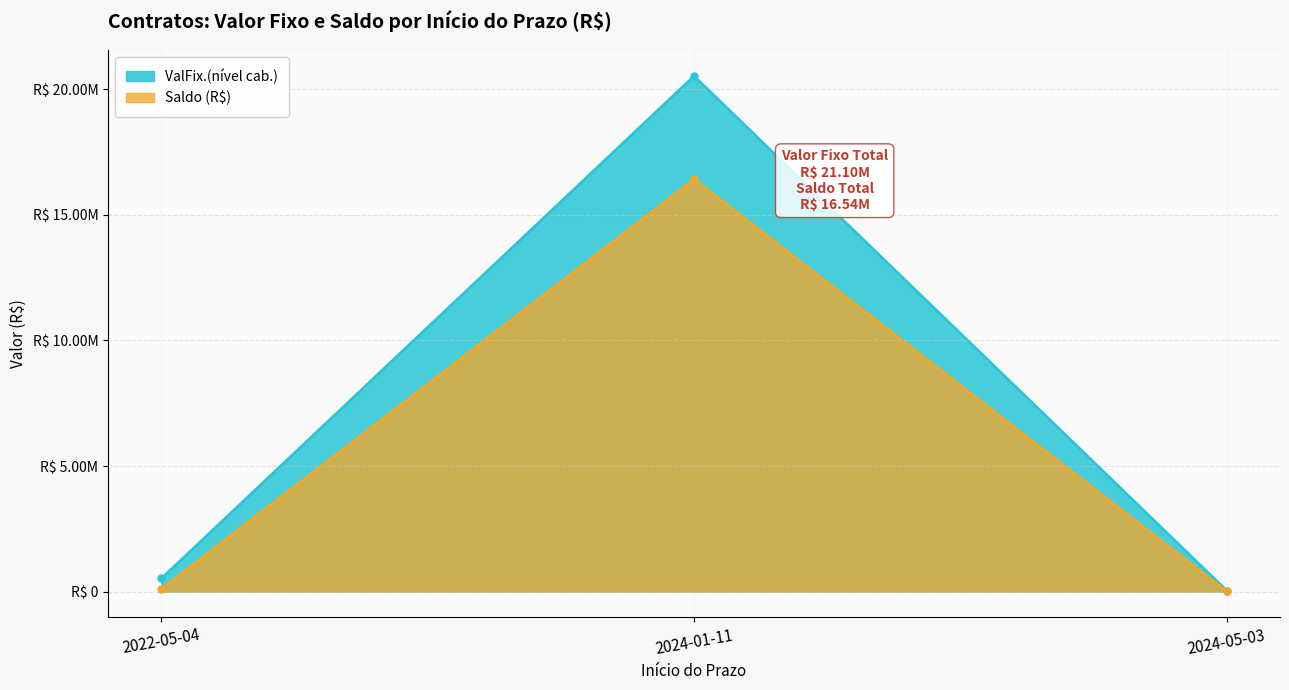

Between 2022-05-04 and 2024-01-11, which is larger?

2024-01-11